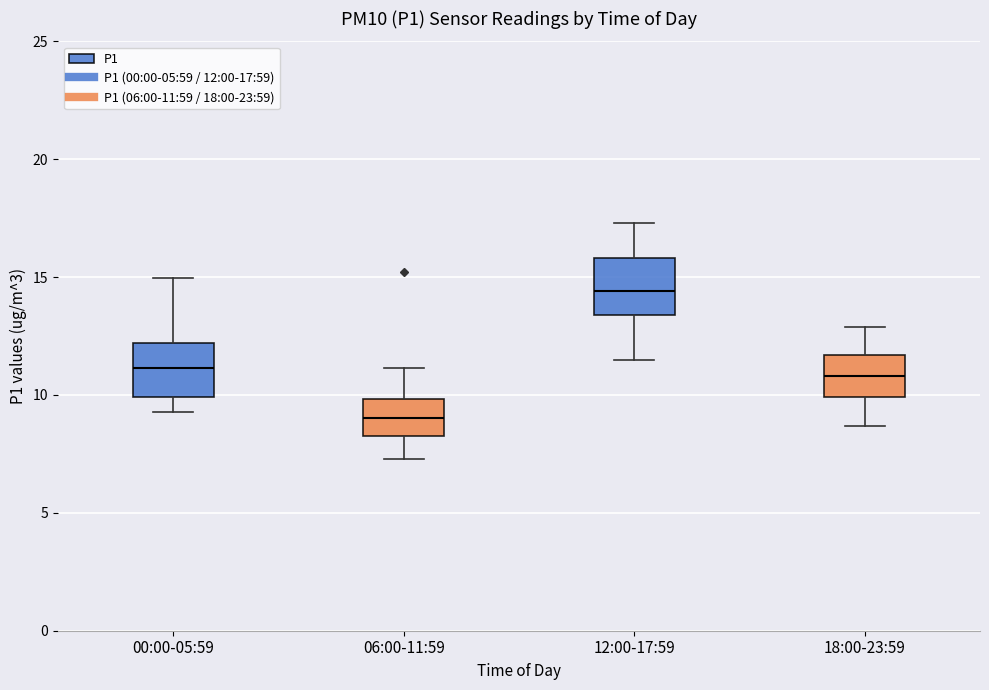

Reading left to right, transcribe this box plot: for each box, give where its median line is, the range the box spans, and where its two whiskers end, as read against the y-axis. The values are not printed on the chart, so give them approximately, as read against the axis.

00:00-05:59: median 11.0, box 10.0 to 12.0, whiskers 9.5 to 15.0
06:00-11:59: median 9.0, box 8.5 to 10.0, whiskers 7.5 to 11.0
12:00-17:59: median 14.5, box 13.5 to 16.0, whiskers 11.5 to 17.5
18:00-23:59: median 11.0, box 10.0 to 11.5, whiskers 8.5 to 13.0